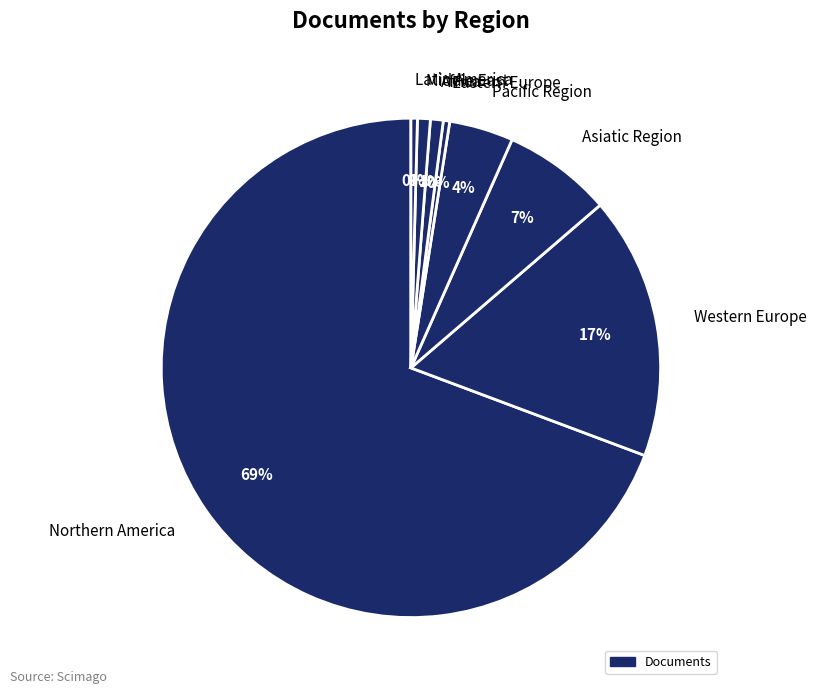

What percentage is the Africa slice, to the nearest percent?

1%